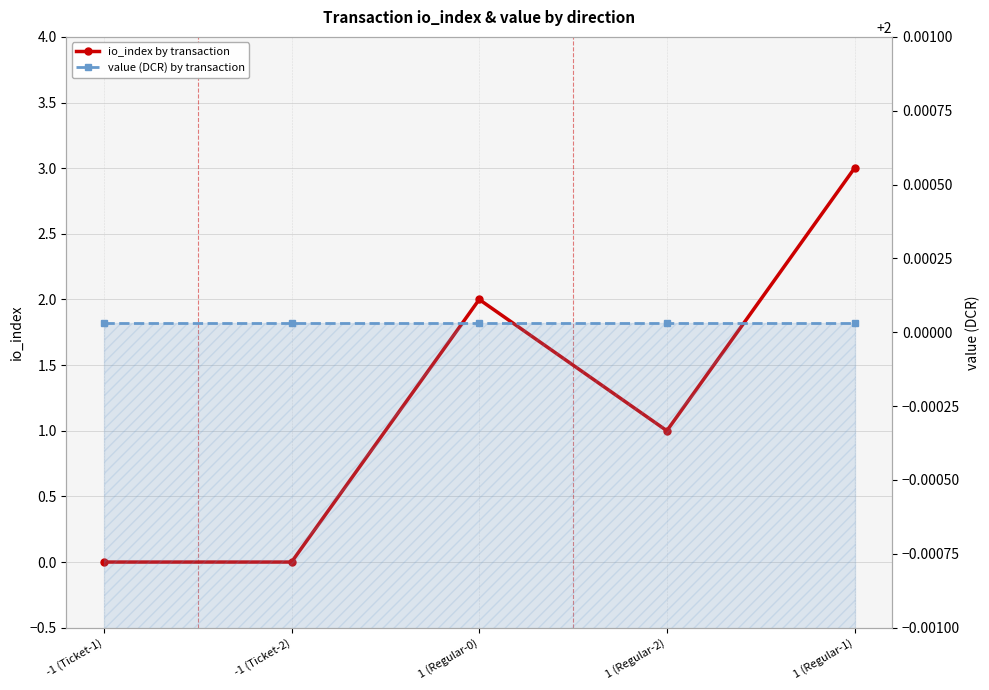

Reading left to right, what are all the values shown in this chart?

io_index by transaction: -1 (Ticket-1)=0.0	-1 (Ticket-2)=0.0	1 (Regular-0)=2.0	1 (Regular-2)=1.0	1 (Regular-1)=3.0
value (DCR) by transaction: -1 (Ticket-1)=2.0	-1 (Ticket-2)=2.0	1 (Regular-0)=2.0	1 (Regular-2)=2.0	1 (Regular-1)=2.0